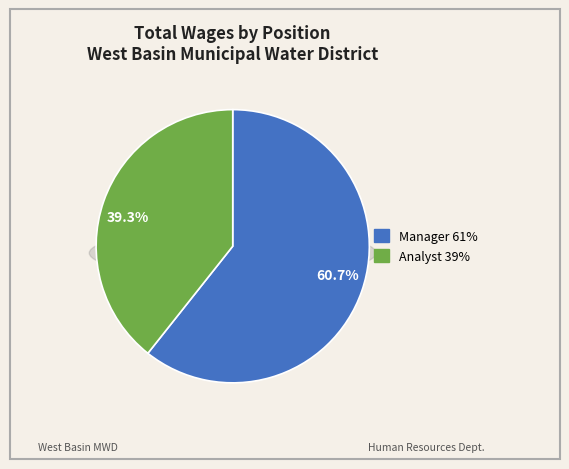

Is it true that Human Resources Analyst is 39% of the pie?

True